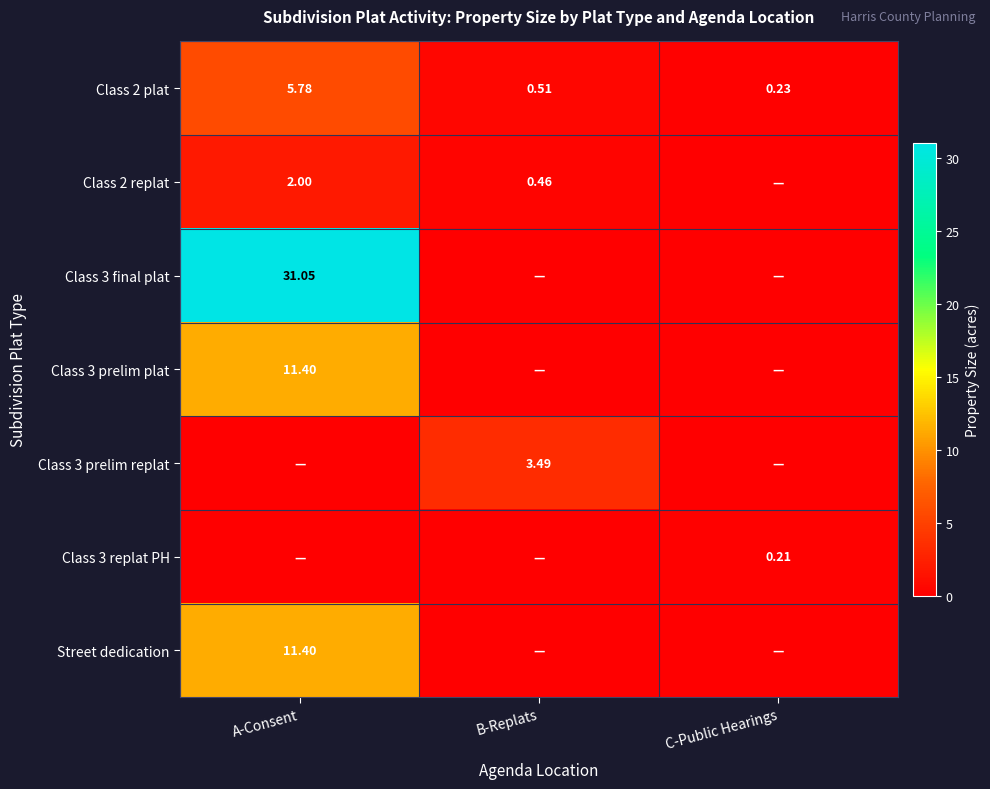

At which label does Class 2 plat reach its peak?

A-Consent